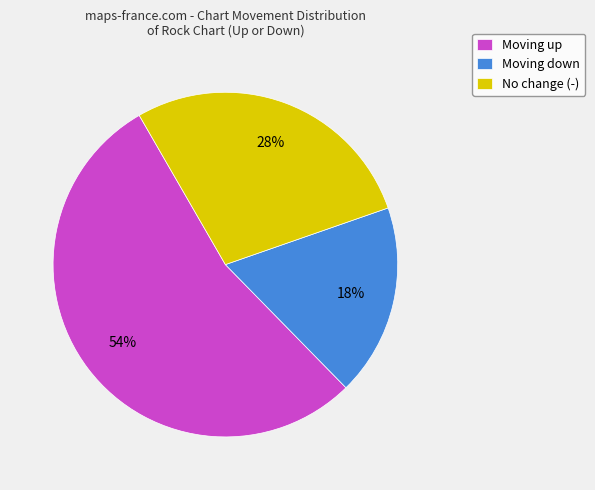

How many segments does this pie chart have?

3